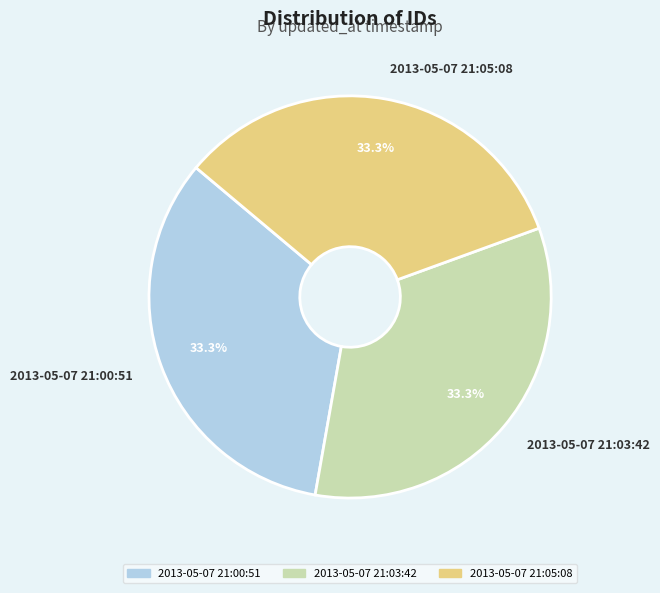

What percentage is the 2013-05-07 21:00:51 slice, to the nearest percent?

33%